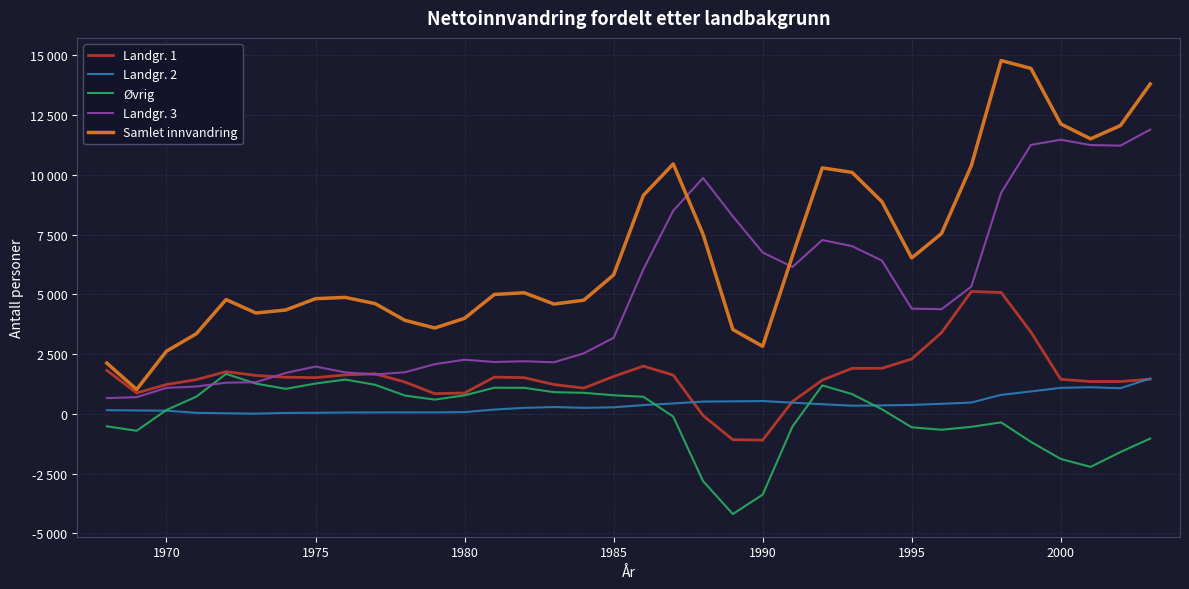

Is this an area chart (filled region under the line)?

No